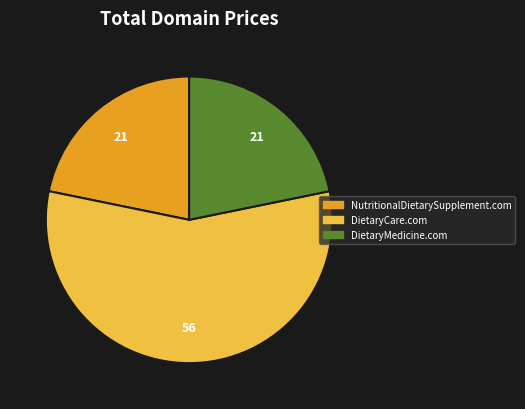

Does any single category account for the majority?

Yes